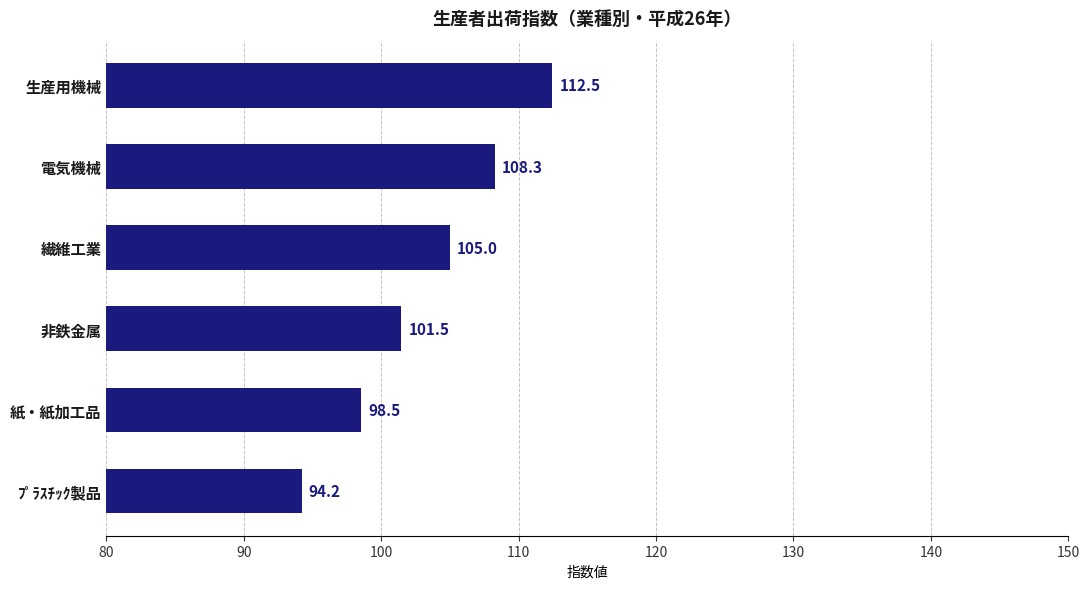

How many values are below 105?

3